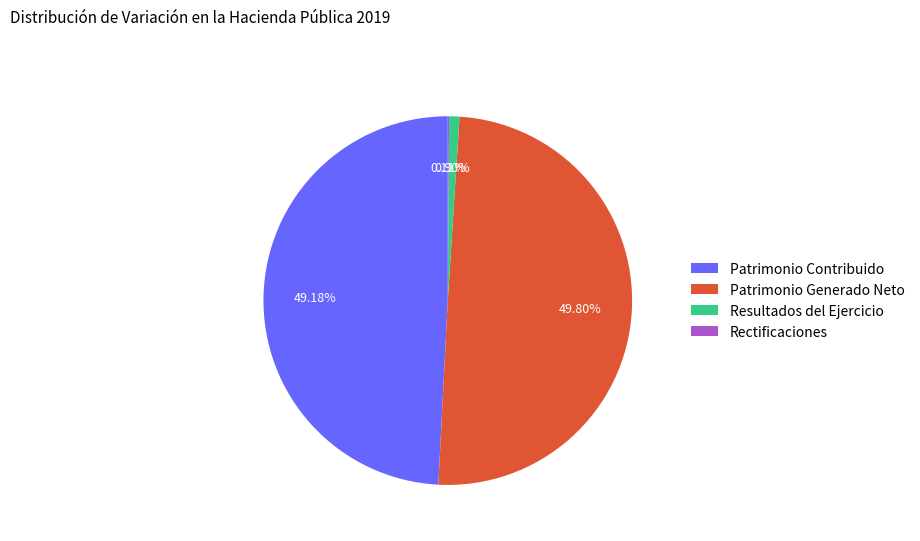

What is the largest slice in the pie chart?

Patrimonio Generado Neto